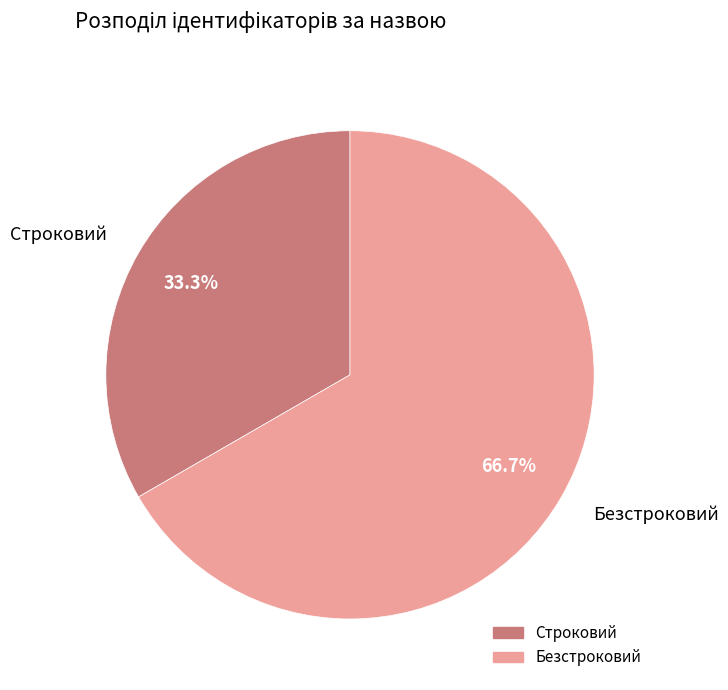

Which slice is the smallest?

Строковий